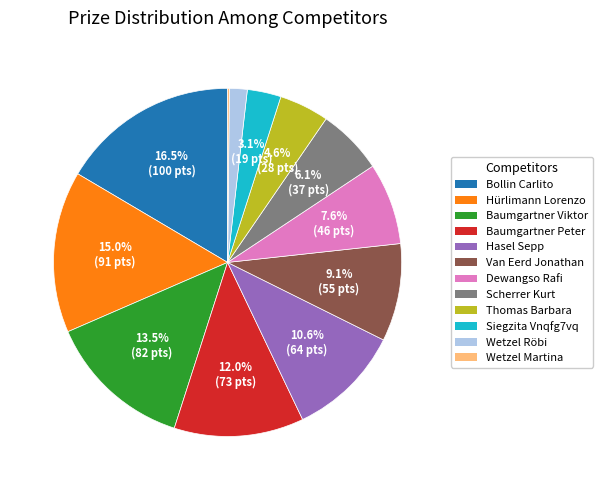

Which has a higher value, Wetzel Röbi or Hürlimann Lorenzo?

Hürlimann Lorenzo